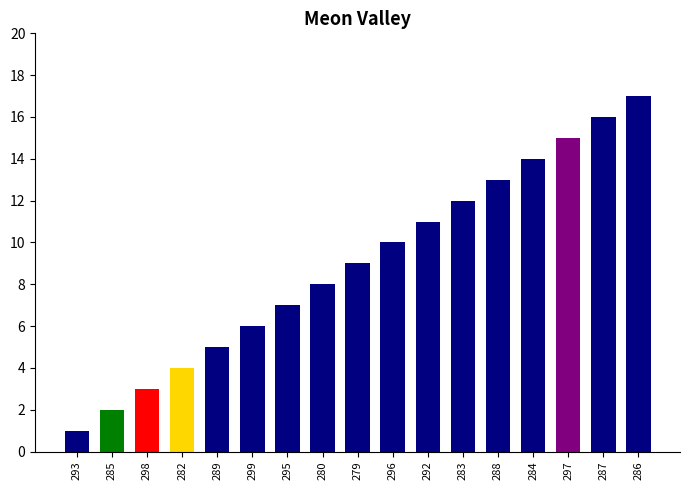

What is the ratio of the value at 287 to the value at 289?

3.2